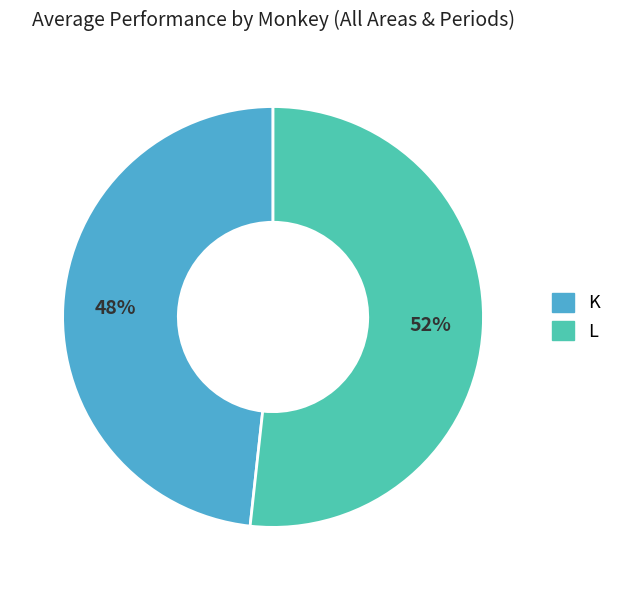

To the nearest percent, what is the average slice percentage?

50%